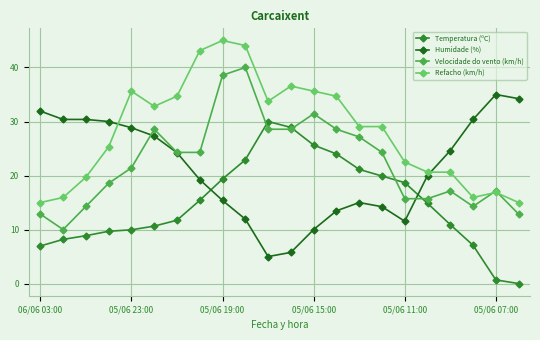

True or false: Temperatura (ºC) has more than 0 points higher than both neighbors.

True